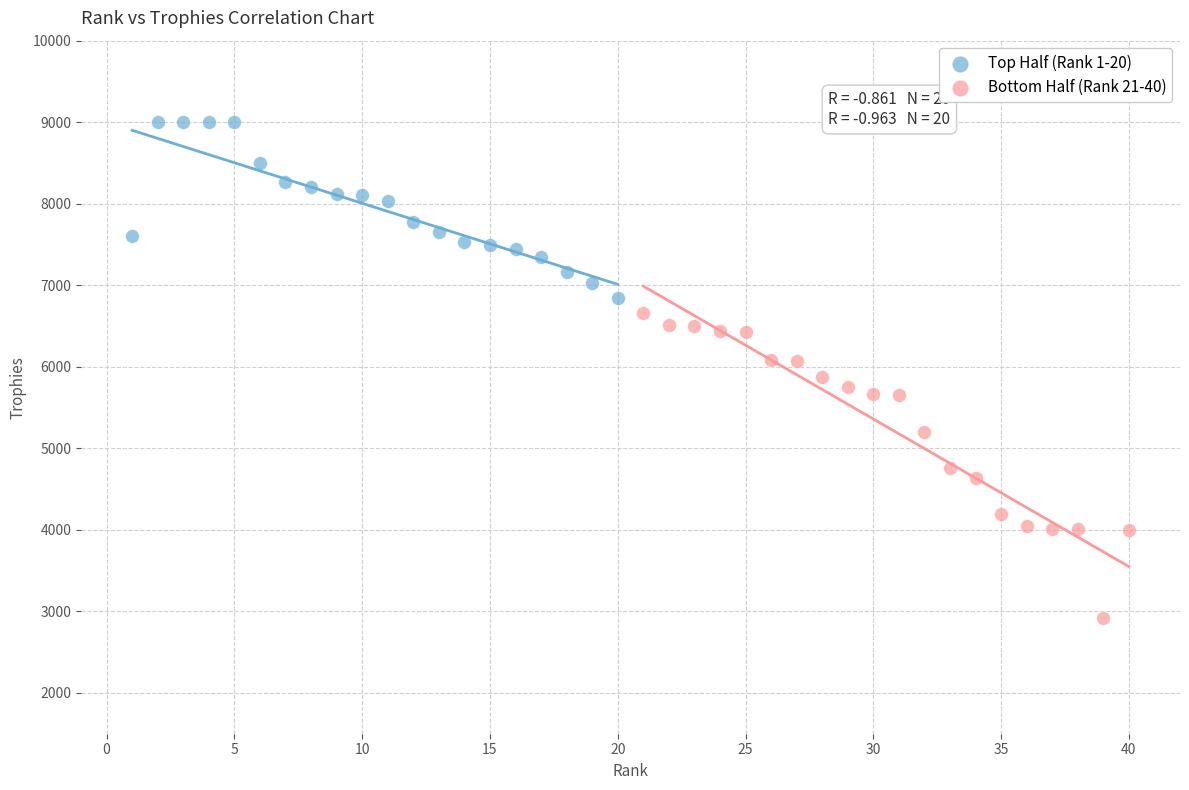

Which series contains the highest Y value?

Top Half (Rank 1-20)